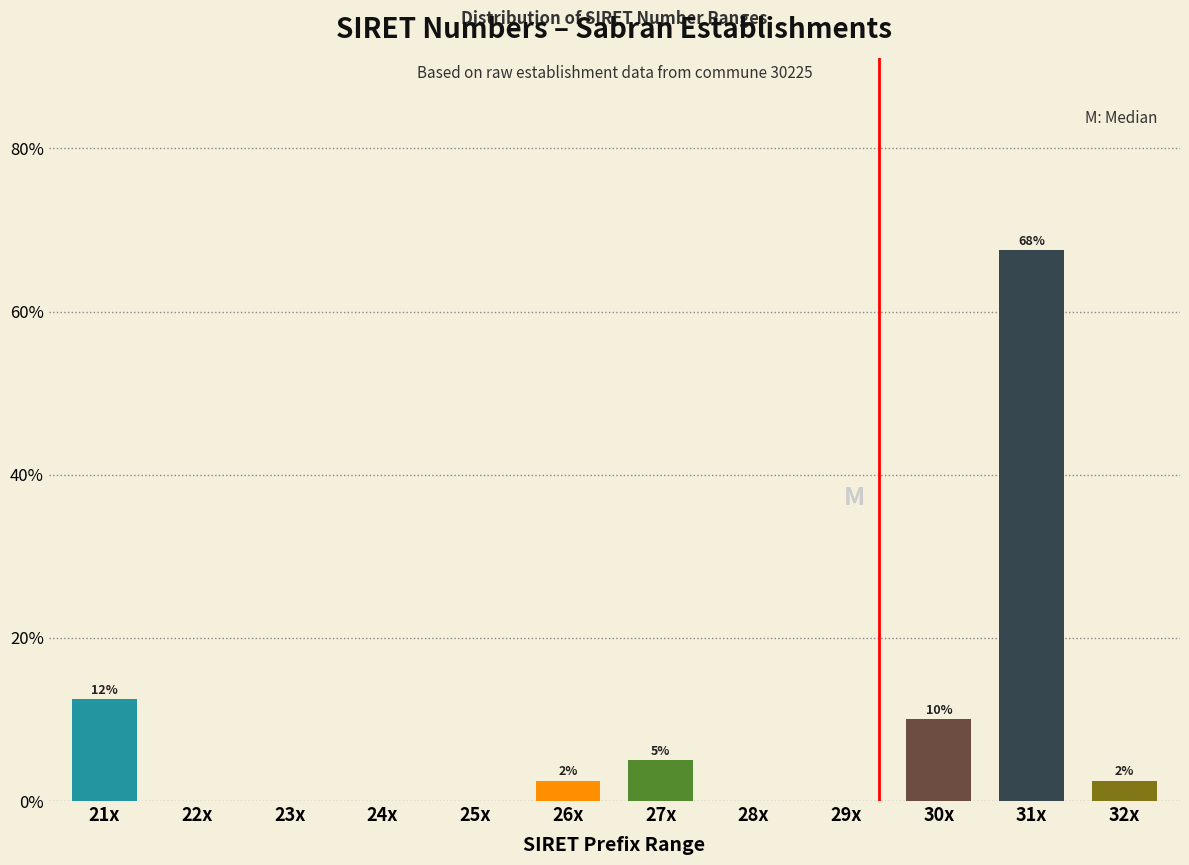

Are the bars horizontal?

No